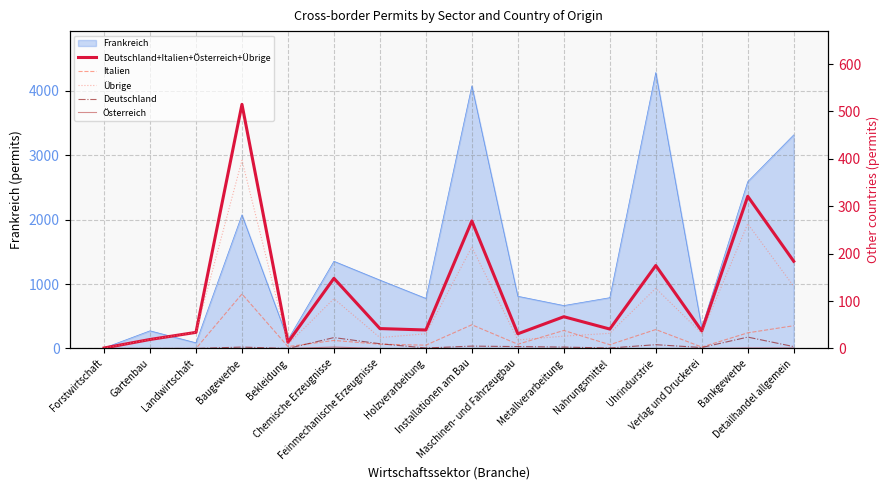

At which category does Deutschland+Italien+Österreich+Übrige reach its first local valley?

Bekleidung